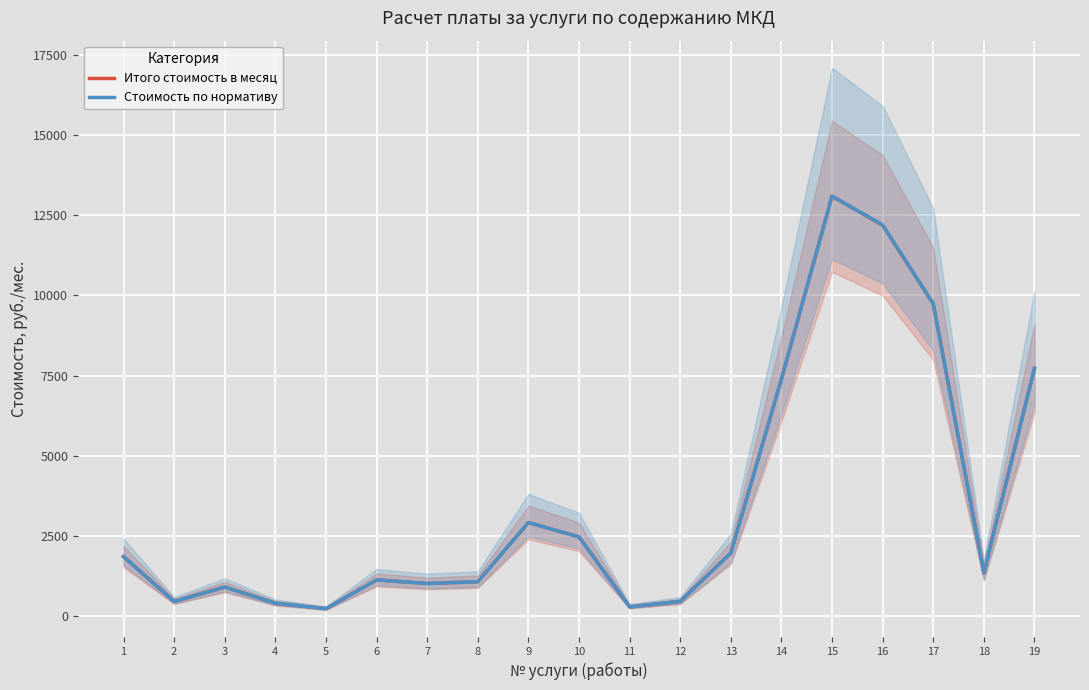

Between 4 and 13, which is larger?

13